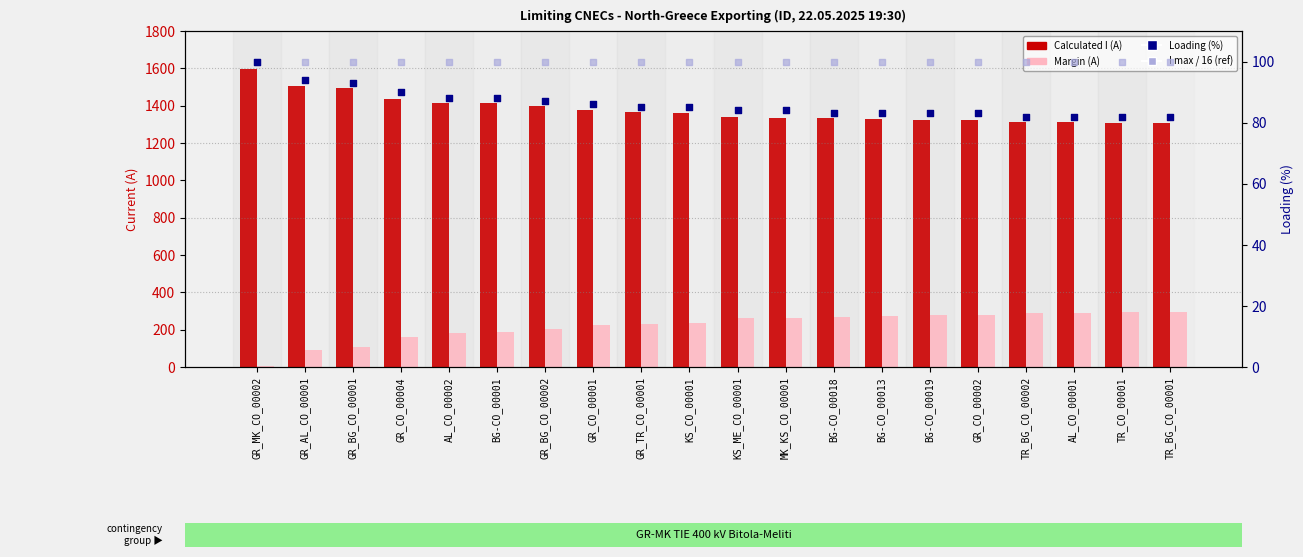

Which series has the largest total across all categories?

Calculated I (A)